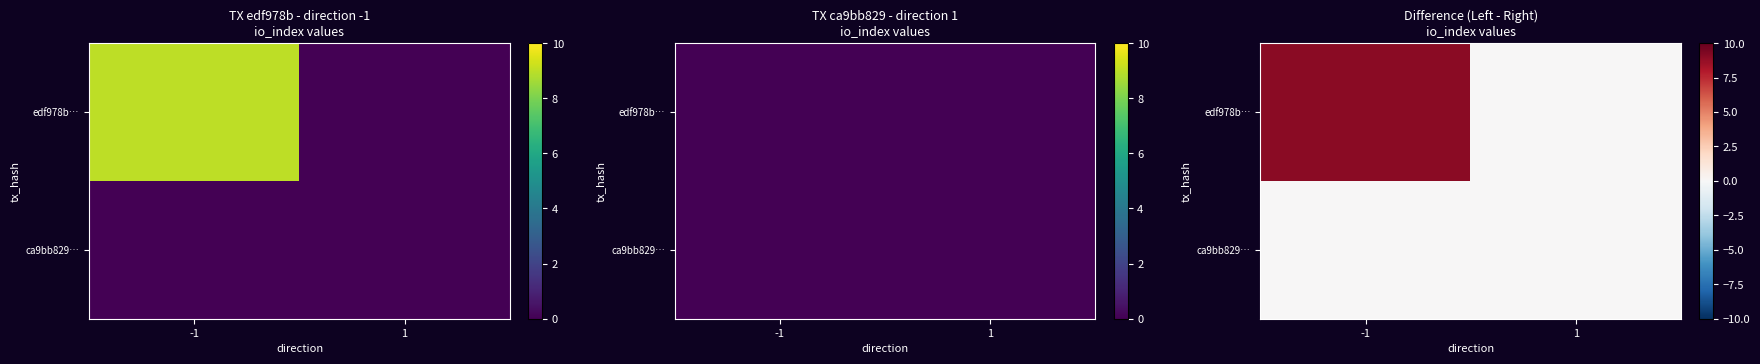

At which label does edf978b… reach its minimum?

1